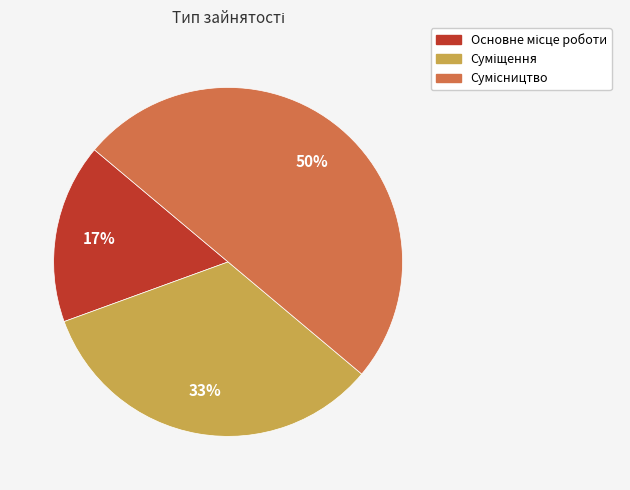

To the nearest percent, what is the average slice percentage?

33%